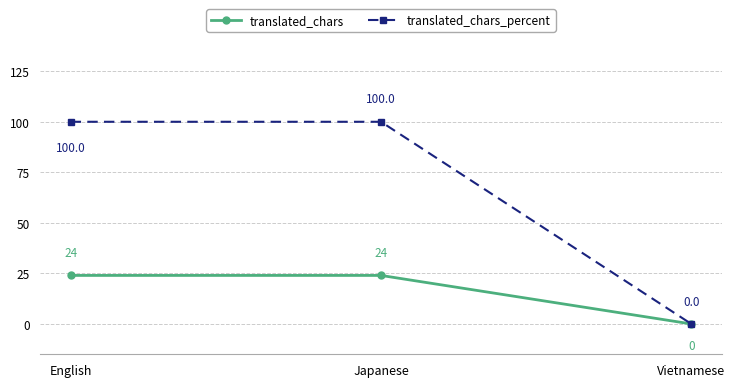

The translated_chars series shows 24 at English. True or false?

True